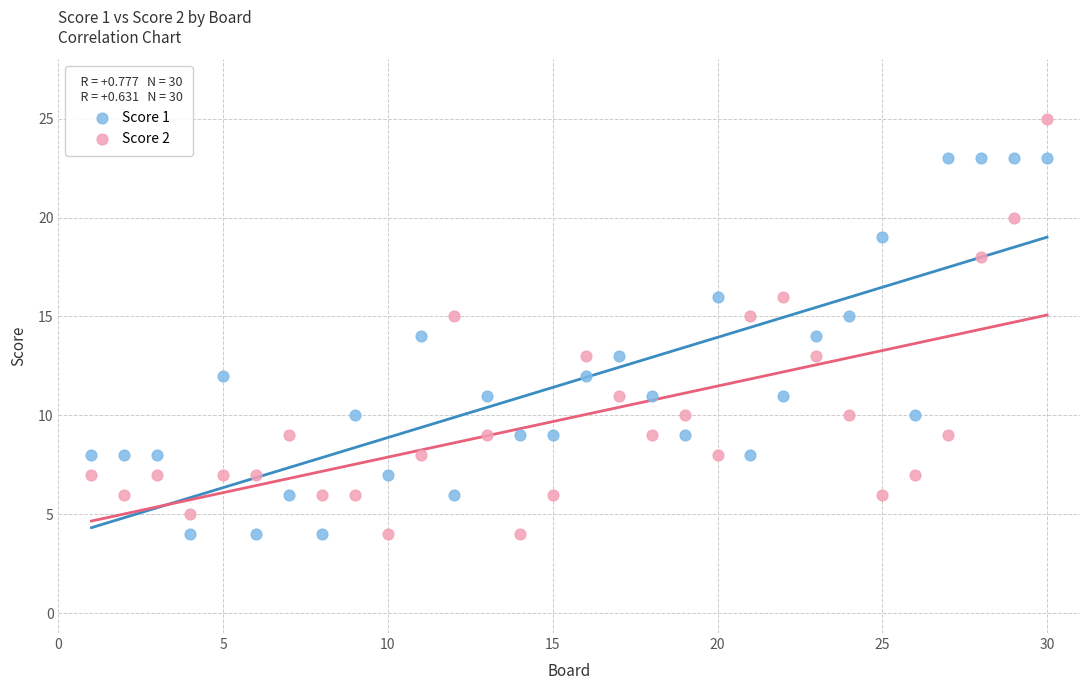

Which series has the widest spread of Y values?

Score 2